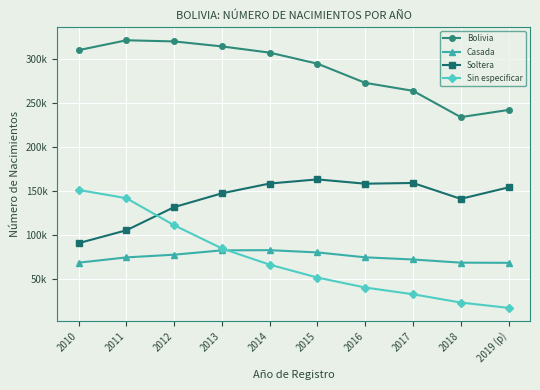

What are all the series names shown in the legend?

Bolivia, Casada, Soltera, Sin especificar